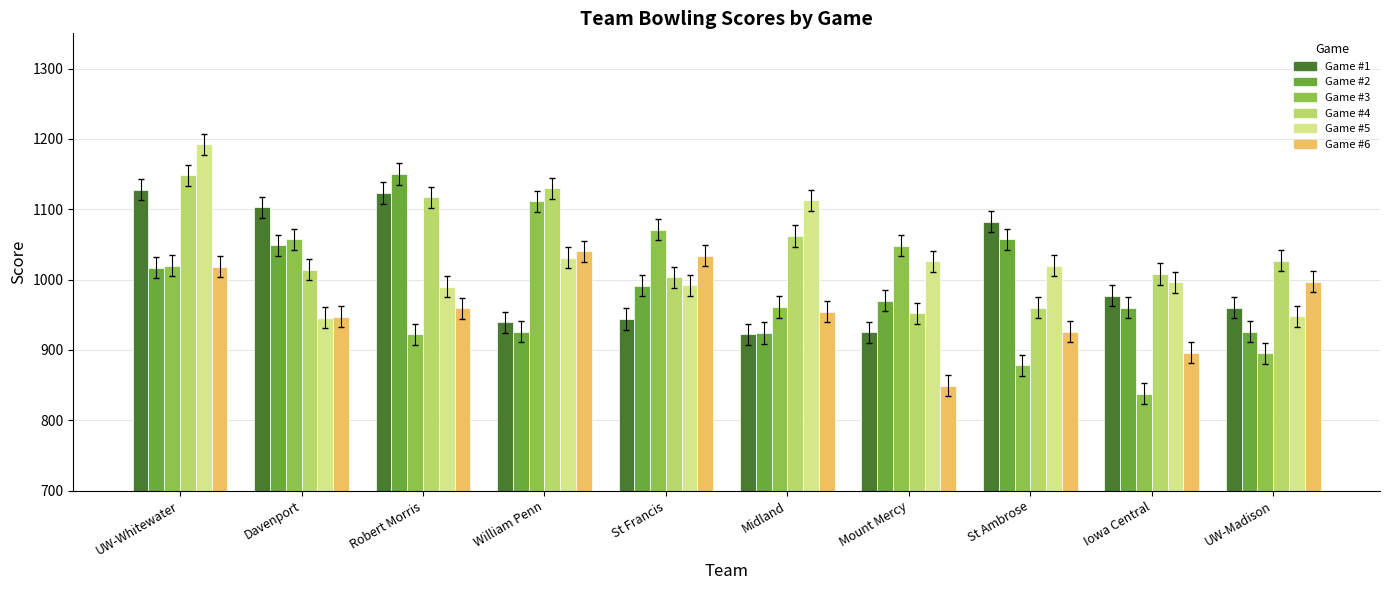

What is the maximum value shown in the chart?

1192